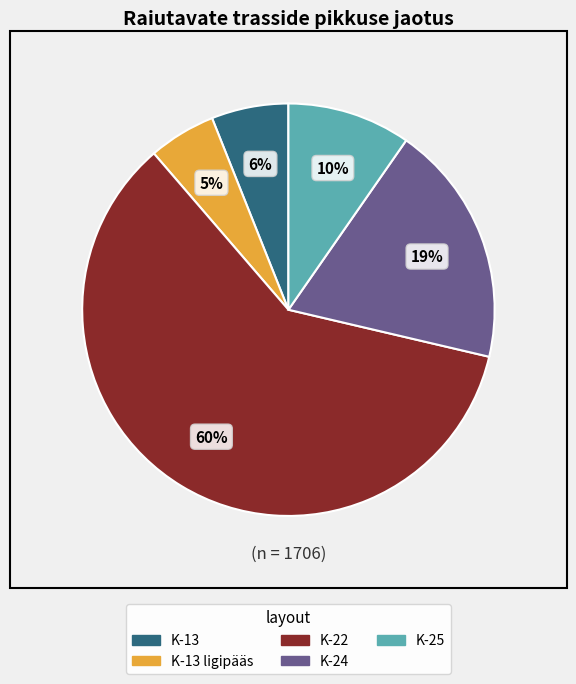

To the nearest percent, what is the difference between the largest and smallest slice percentages?

55%